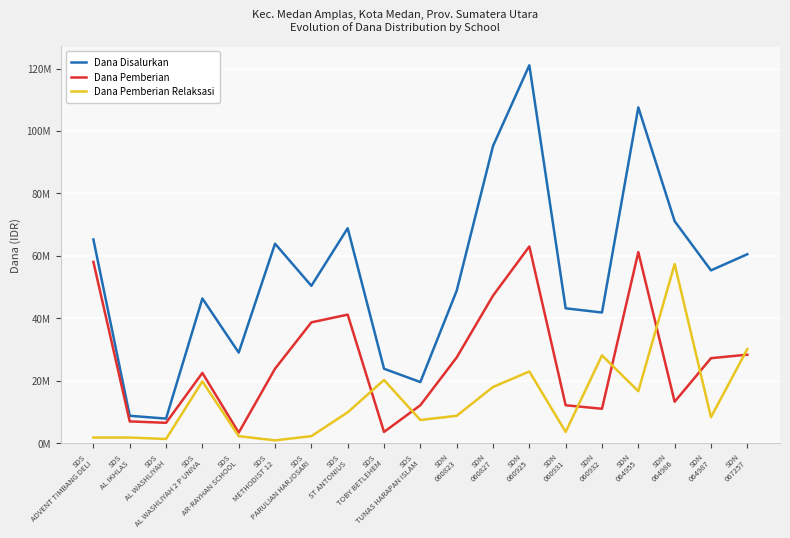

Rank the series by their maximum value, from highest to lowest.

Dana Disalurkan, Dana Pemberian, Dana Pemberian Relaksasi